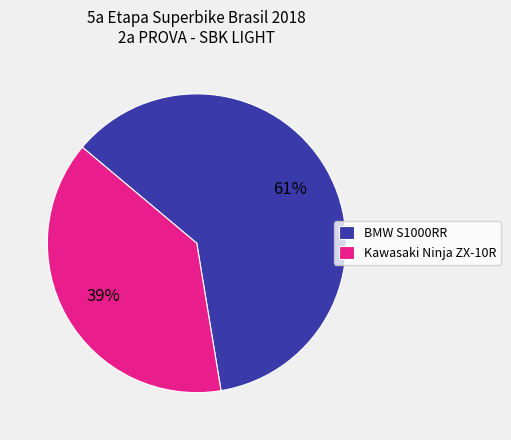

Which category has the biggest portion of the pie?

BMW S1000RR